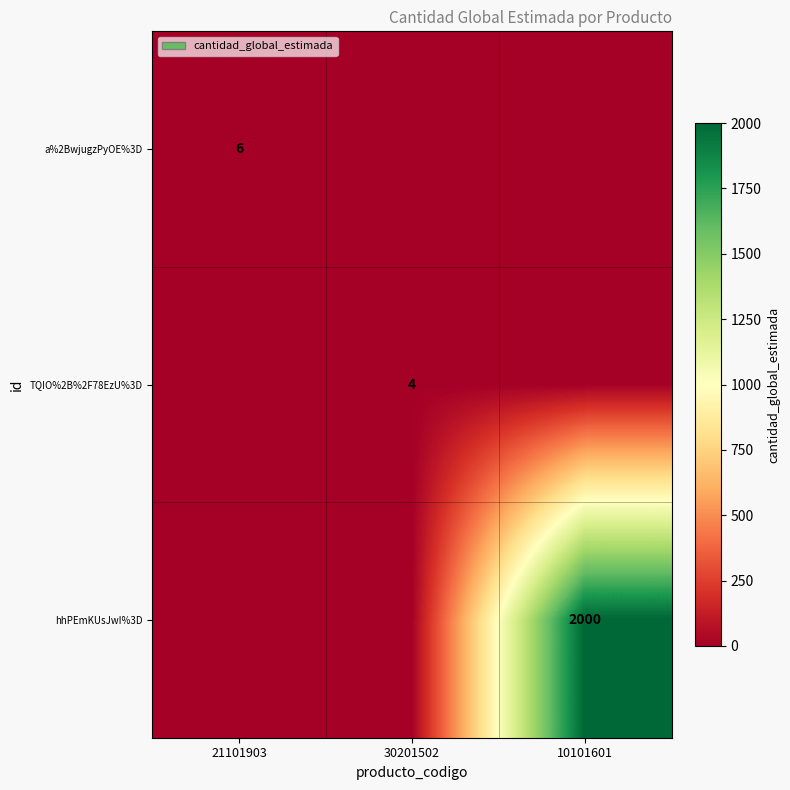

The hhPEmKUsJwI%3D series shows 2000 at 10101601. True or false?

True